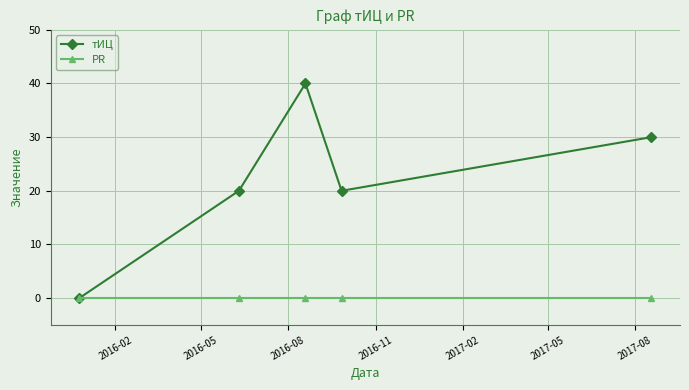

At how many categories does at least one series exceed 37?

1